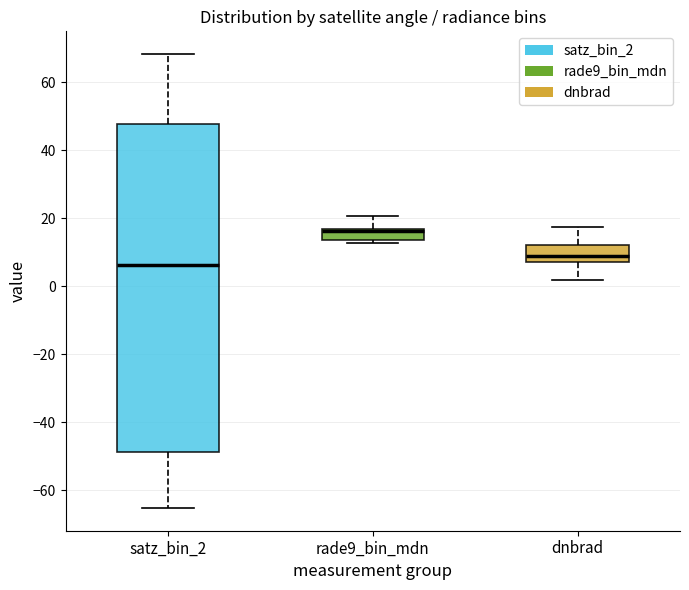

Which box is the tallest, from its lower edge to its upper edge?

satz_bin_2